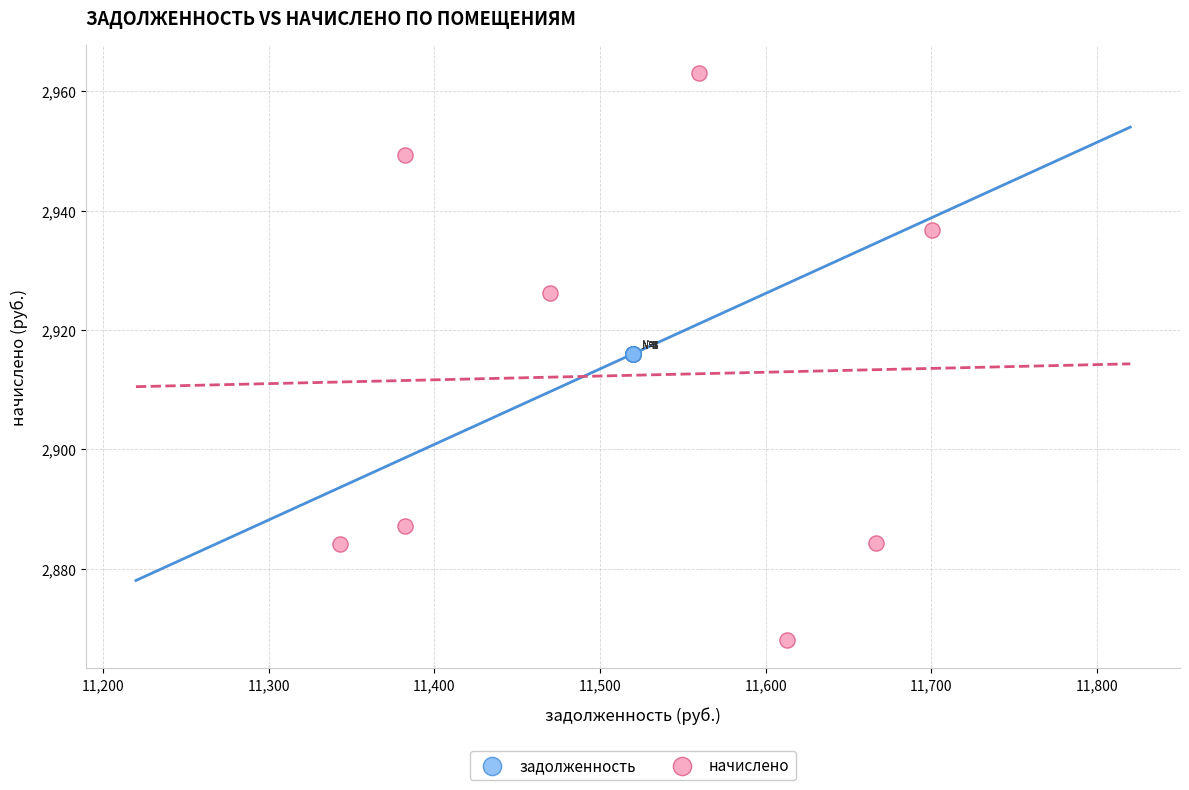

Which series reaches the maximum Y coordinate?

начислено